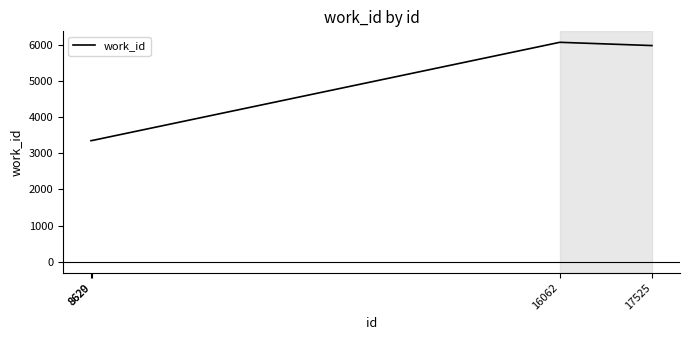

At which category does the data reach its first local peak?

16062